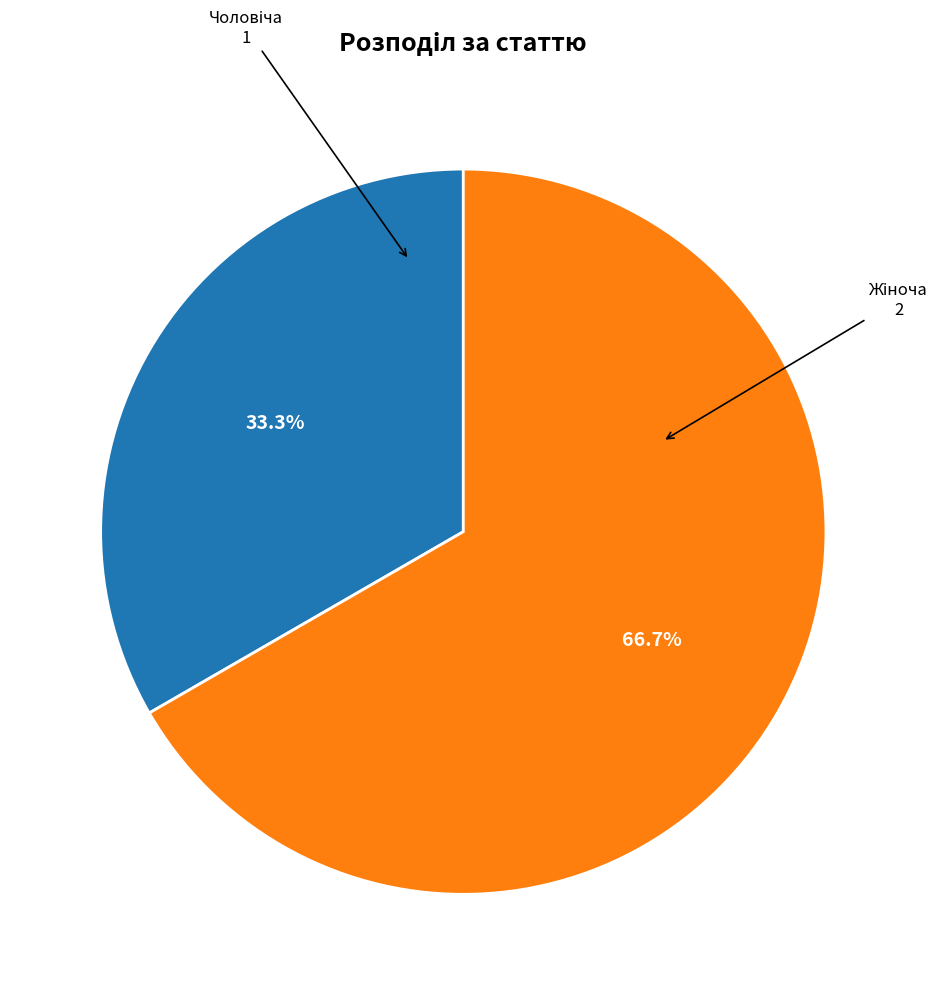

How many slices are in this pie chart?

2